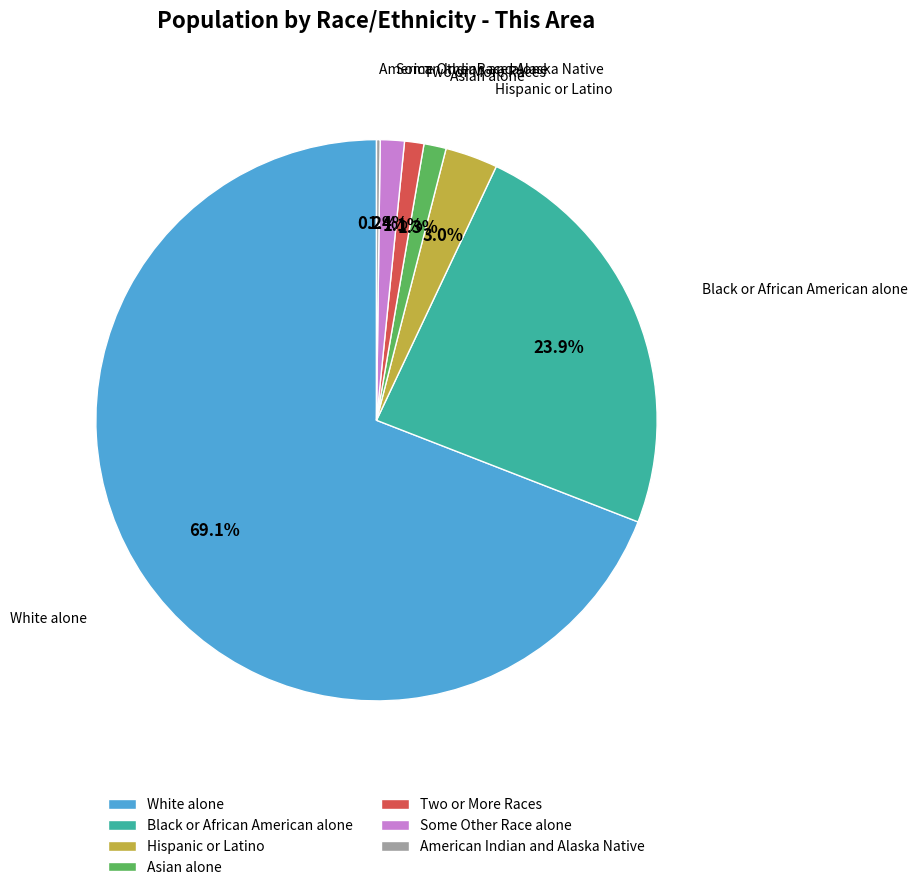

Which category accounts for the majority?

White alone